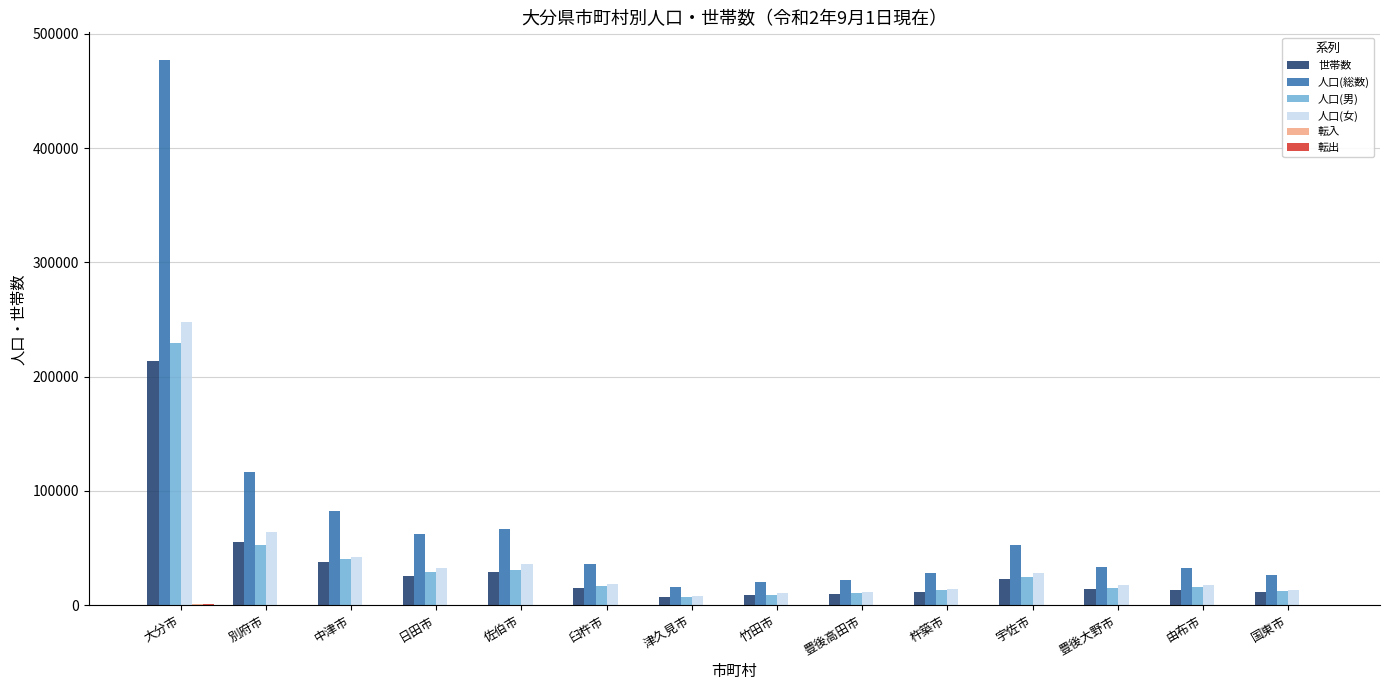

How many groups of bars are there?

14